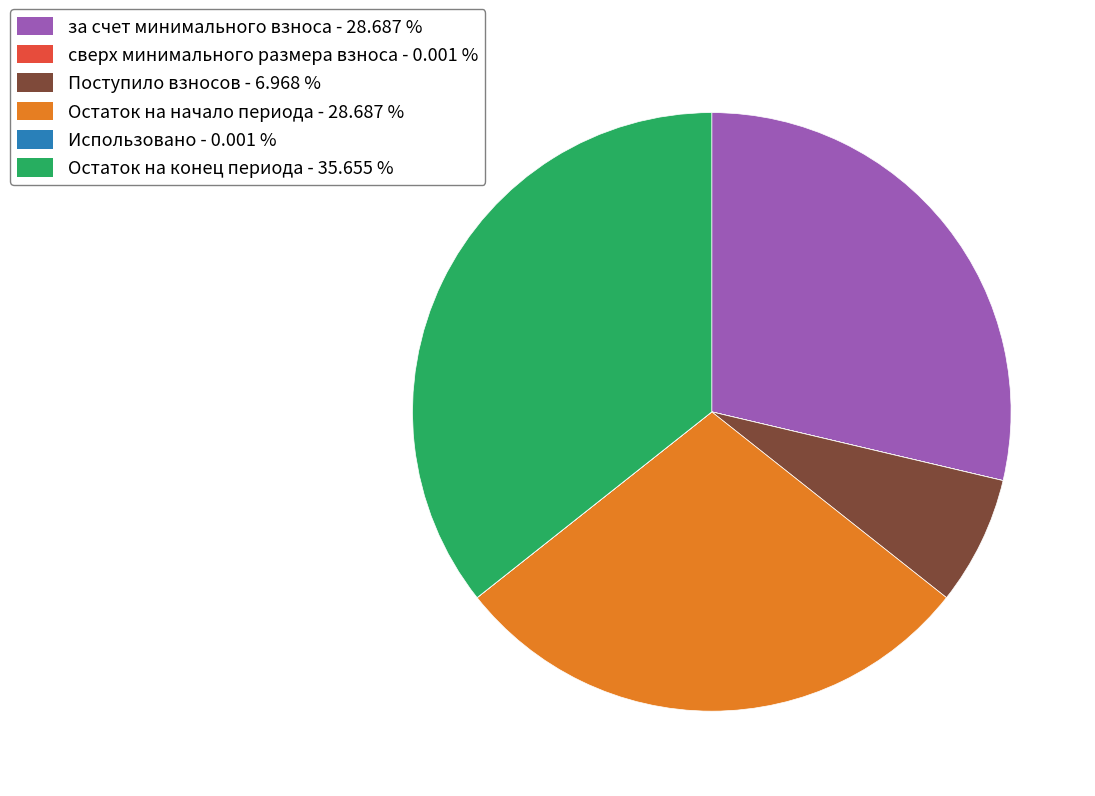

What is the ratio of the value at Остаток на конец периода to the value at за счет минимального взноса?

1.2